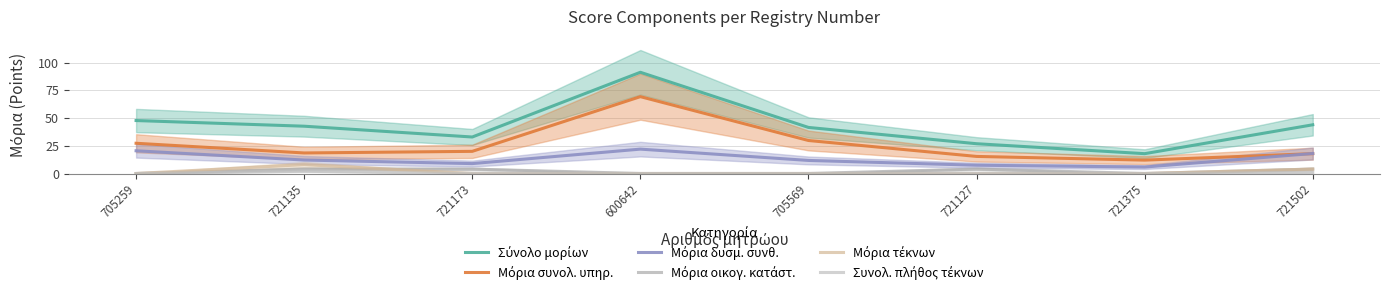

Which has a higher value, 721375 or 721127?

721127